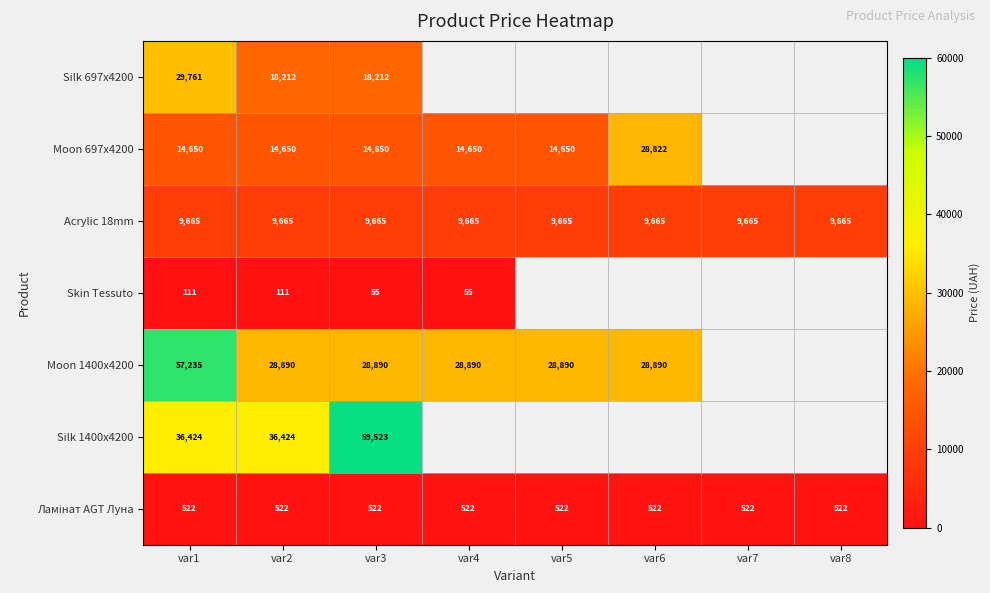

Is the value of Ламінат AGT Луна at var5 greater than the value of Acrylic 18mm at var7?

No